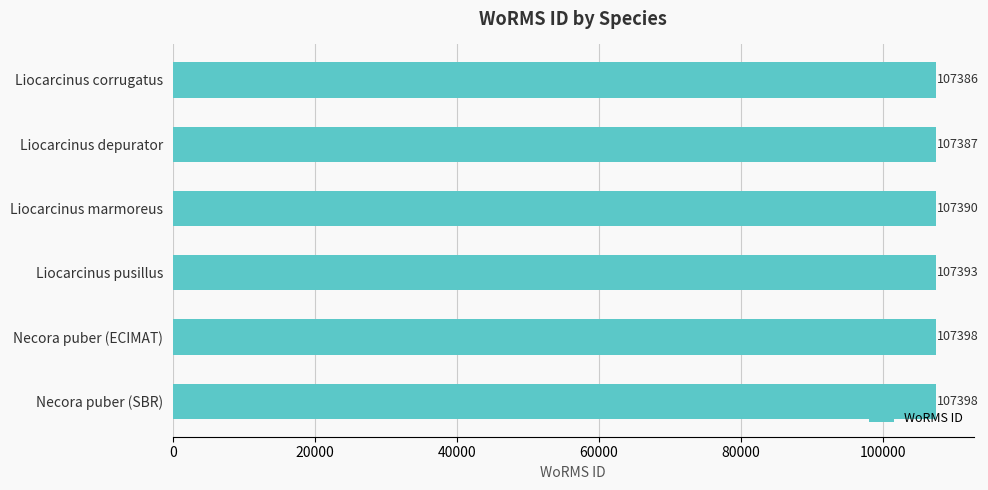

What is the ratio of the value at Liocarcinus corrugatus to the value at Liocarcinus depurator?

1.0